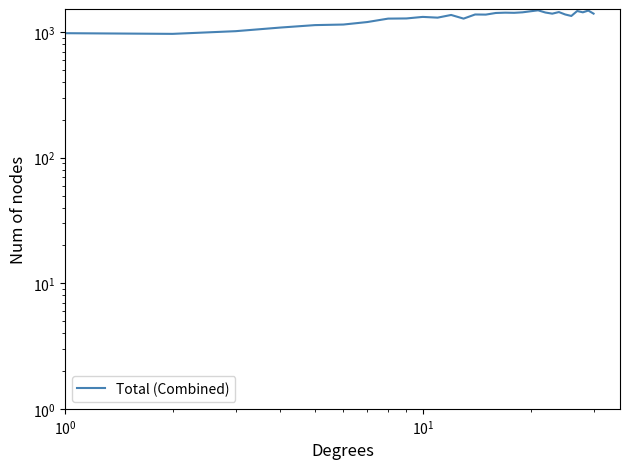

At which label does the data first exceed 1381?

14